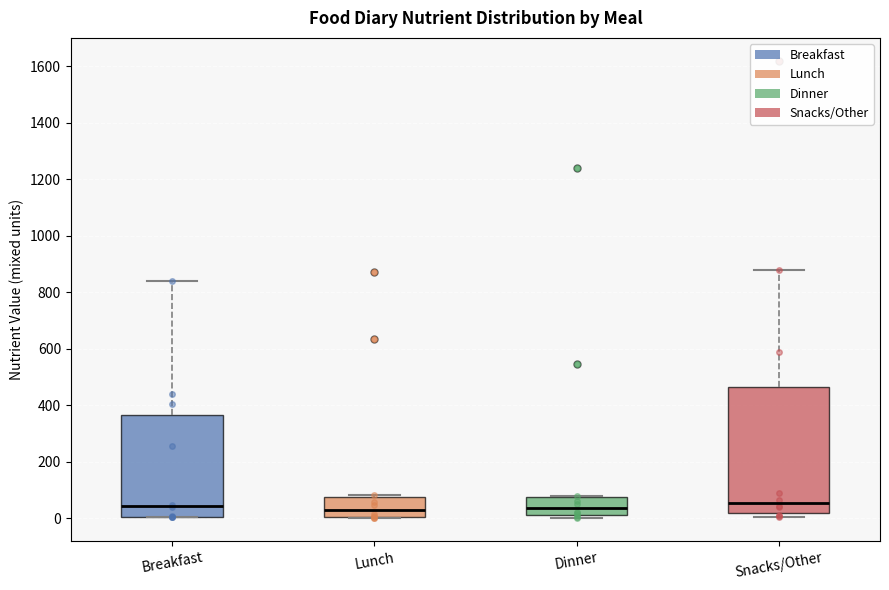

Reading left to right, transcribe this box plot: for each box, give where its median line is, the range the box spans, and where its two whiskers end, as read against the y-axis. The values are not printed on the chart, so give them approximately, as read against the axis.

Breakfast: median 40, box 0 to 360, whiskers 0 to 840
Lunch: median 40, box 0 to 80, whiskers 0 to 80 (just above the box's upper edge)
Dinner: median 40, box 20 to 80, whiskers 0 to 80
Snacks/Other: median 60, box 20 to 460, whiskers 0 to 880